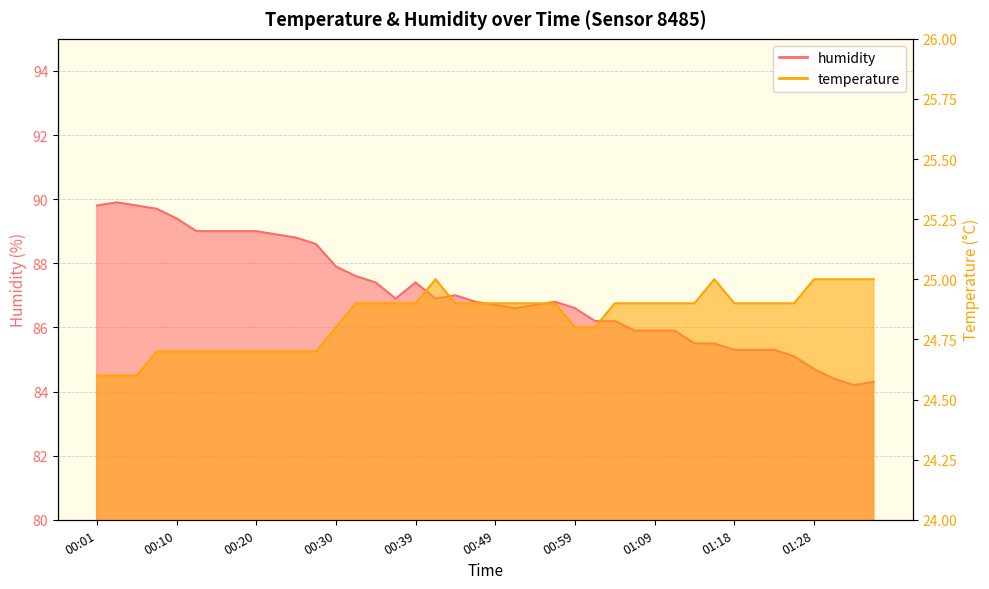

Between 00:20 and 00:44, which is larger?

00:44